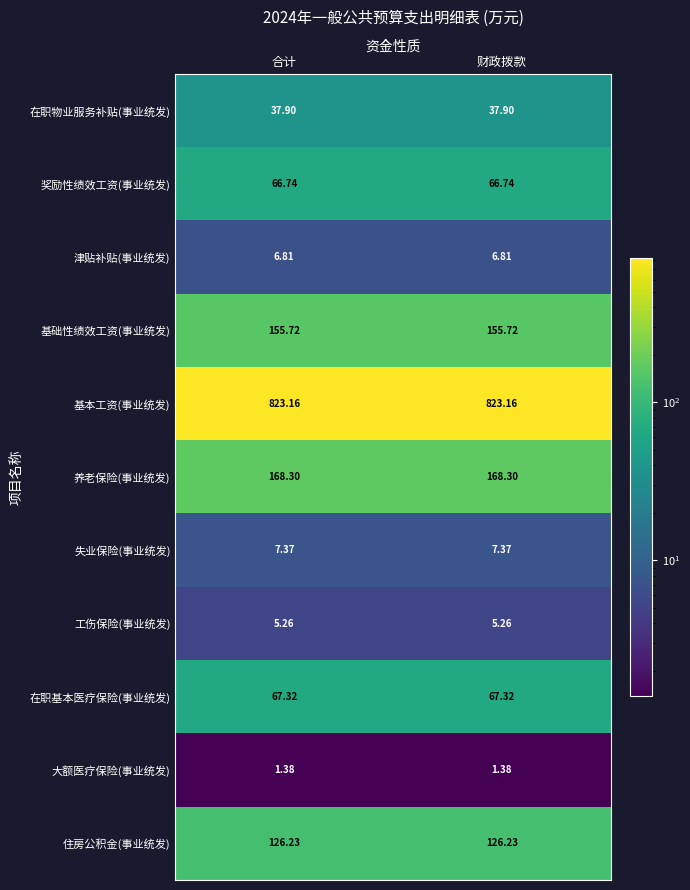

Is the value of 在职物业服务补贴(事业统发) at 财政拨款 greater than the value of 基础性绩效工资(事业统发) at 合计?

No